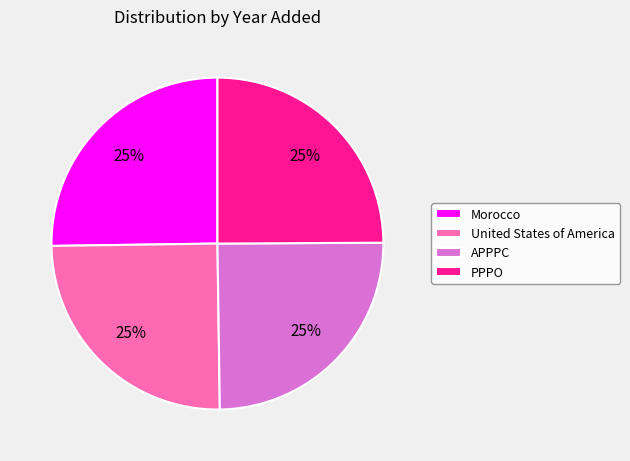

To the nearest percent, what percentage of the pie is United States of America?

25%